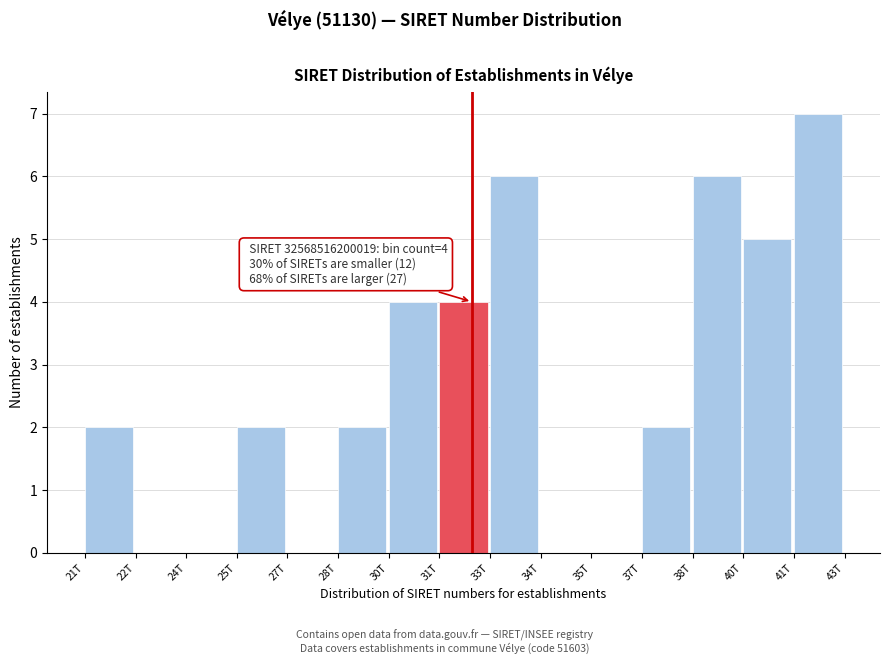

Reading right to left, extract all data points from this chart.

41T=7	40T=5	38T=6	37T=2	35T=0	34T=0	33T=6	31T=4	30T=4	28T=2	27T=0	25T=2	24T=0	22T=0	21T=2